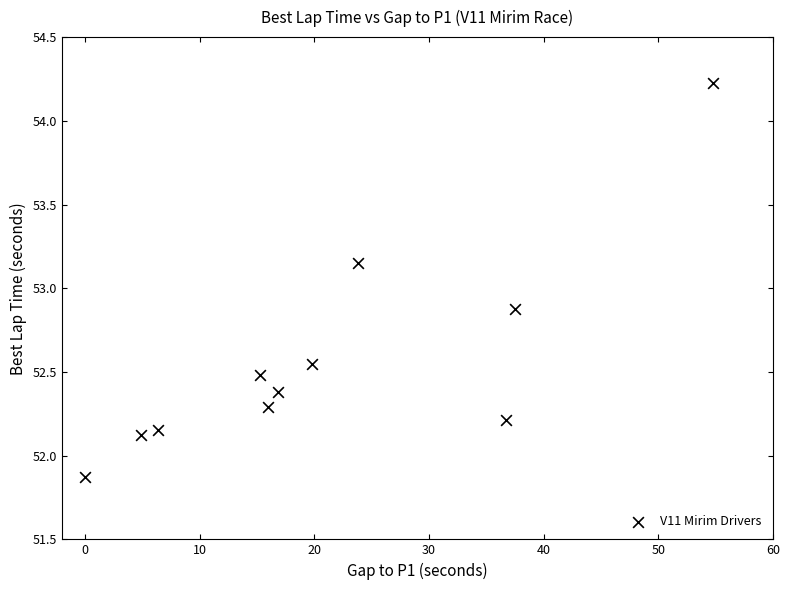

What is the range of Y values (max minus min)?

2.4